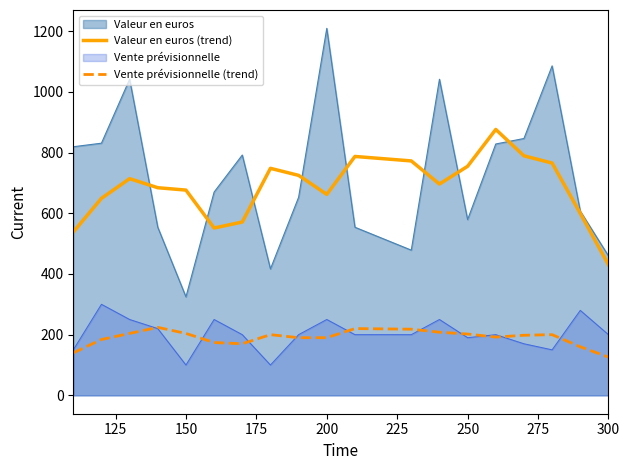

What is the smallest value displayed?

100.0